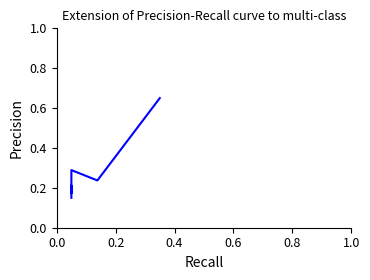

Is this an area chart (filled region under the line)?

No